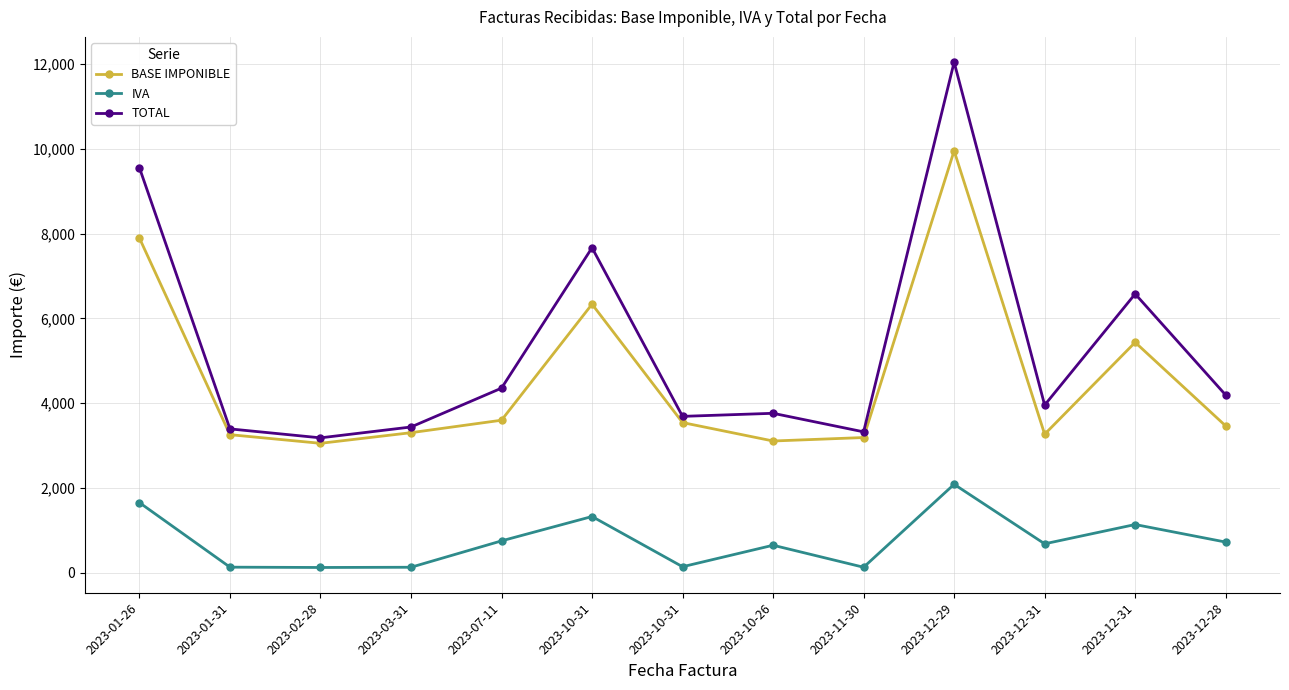

Between 2023-01-31 and 2023-11-30, which series saw the biggest shift?

TOTAL